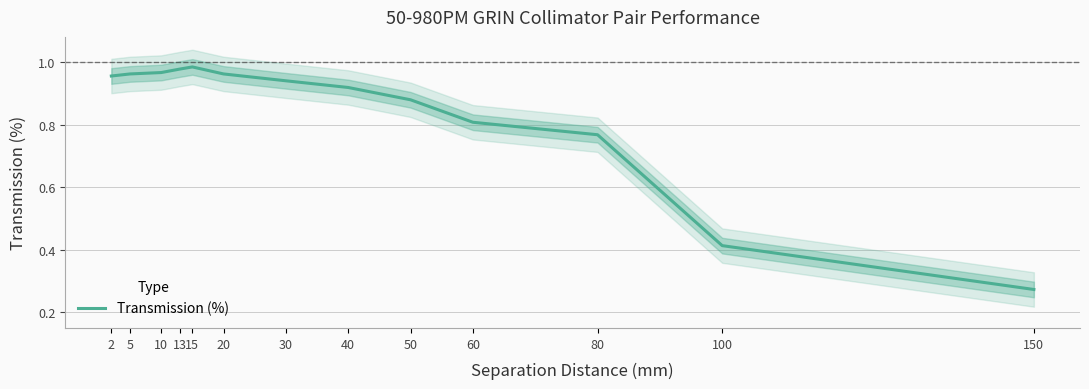

Rank the categories by value from lowest to highest.

150, 100, 80, 60, 50, 40, 30, 2, 5, 20, 10, 13, 15